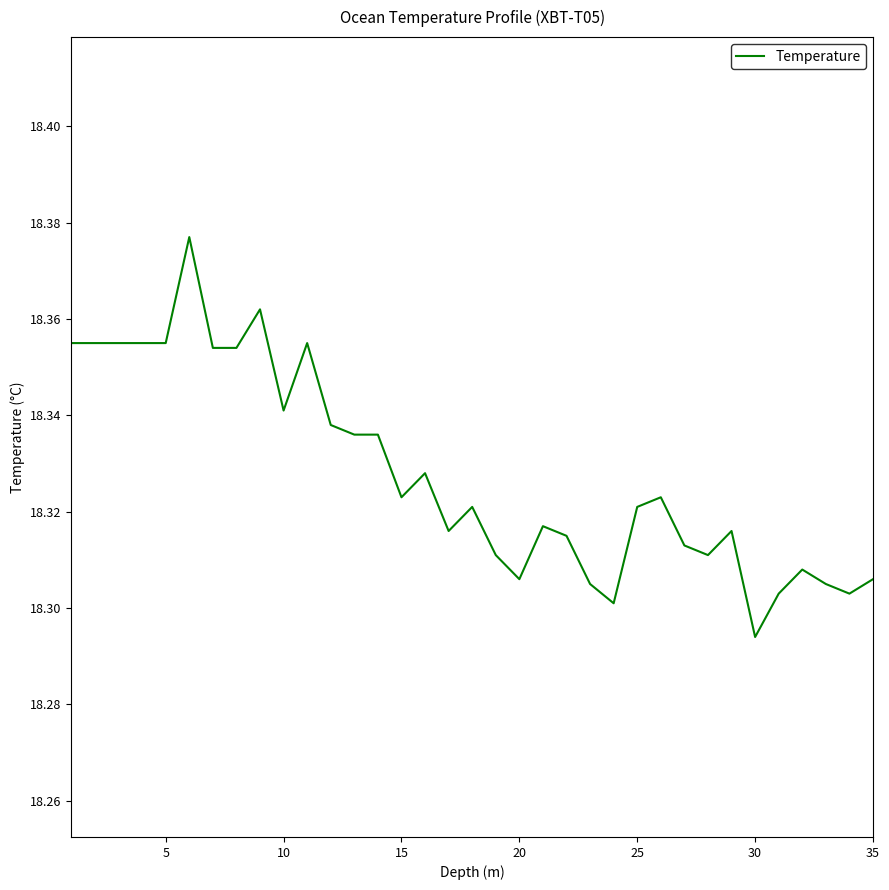

Does the chart have visible grid lines?

No